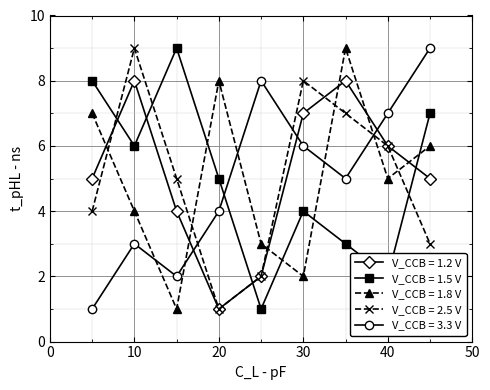

In V_CCB = 1.5 V, how many points are higher than both neighbors (excluding endpoints)?

2